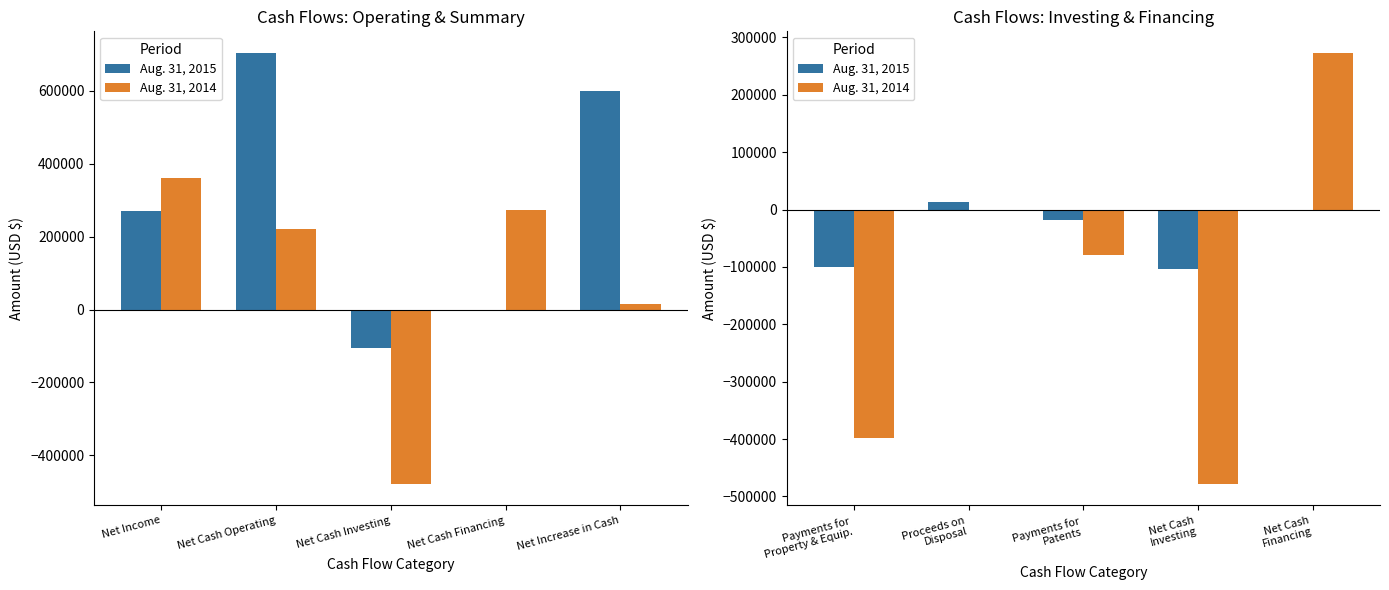

How many data points does each series have?

5